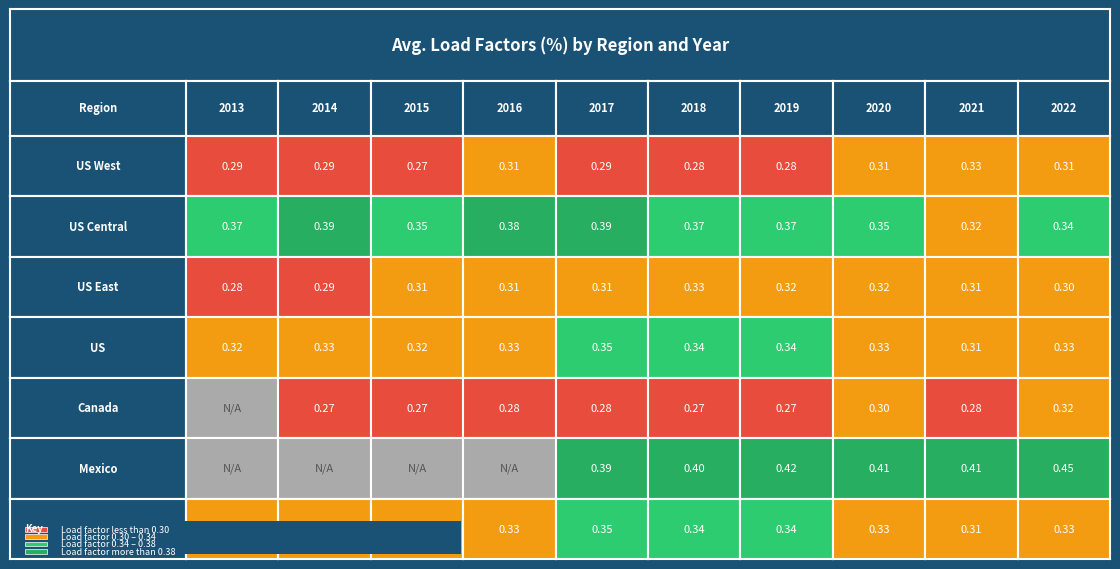

Which series changed the most between 3 and 9?

Mexico